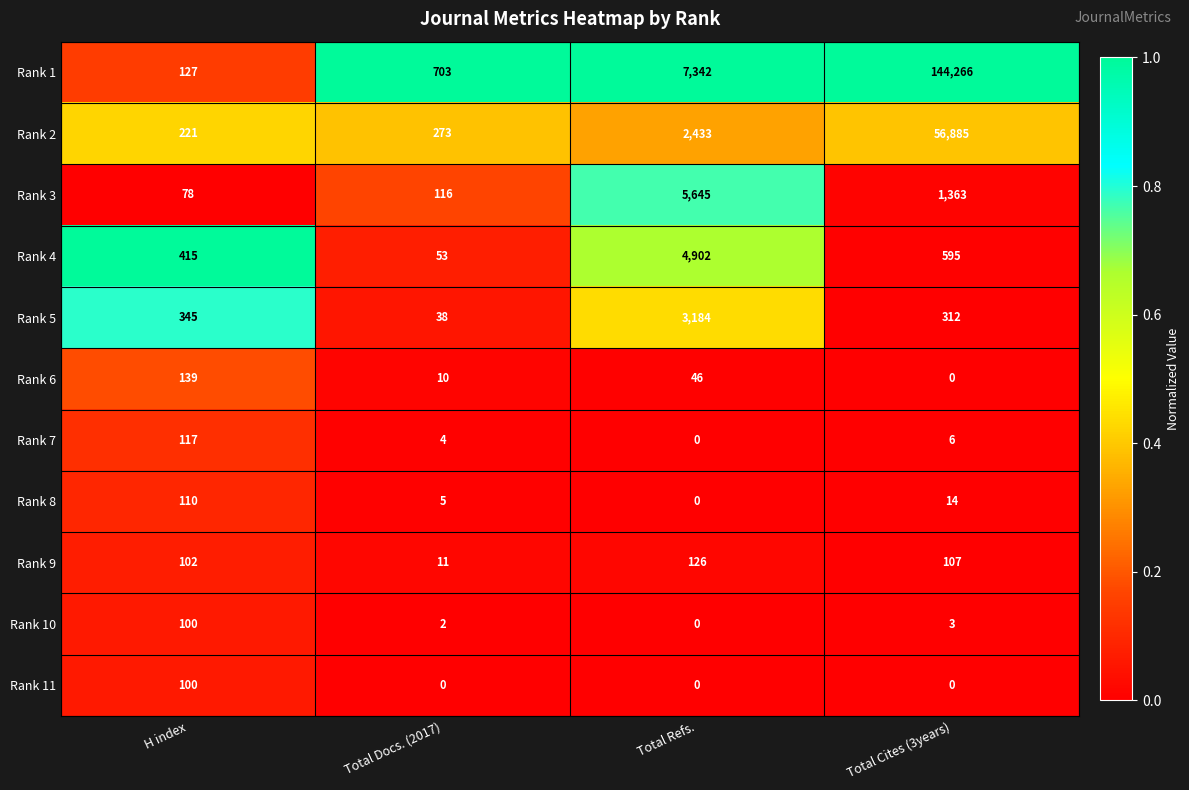

Which series changed the most between Total Docs. (2017) and Total Cites (3years)?

Rank 1